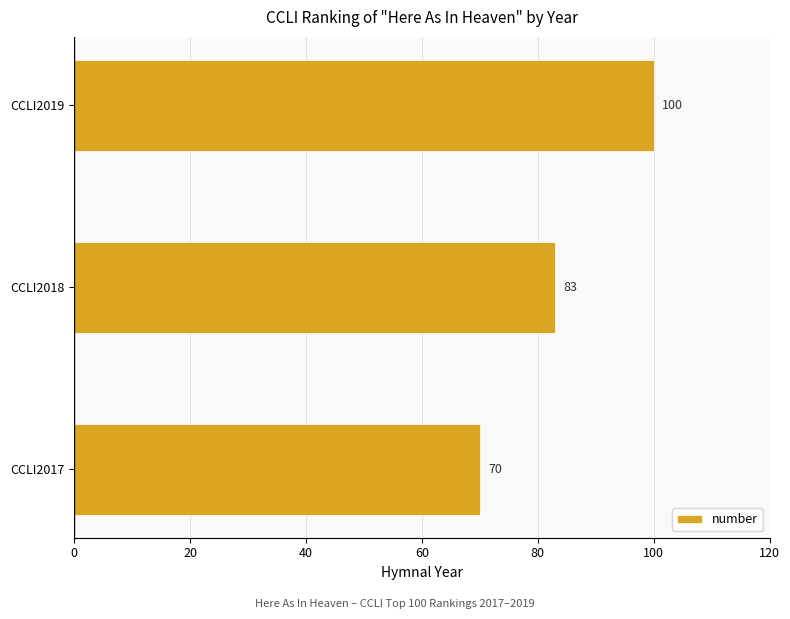

Reading top to bottom, transcribe all the data shown in this chart.

100	83	70